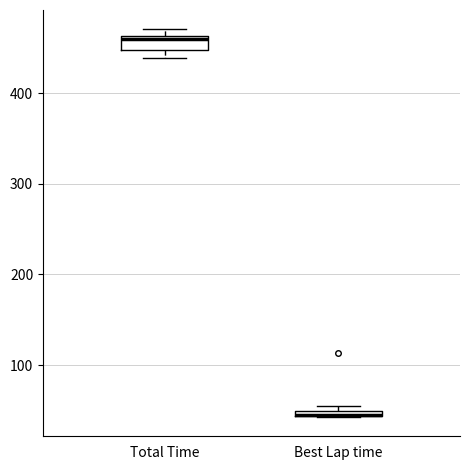

Where is the upper edge of the box for Best Lap time on the y-axis? The values are not printed on the chart, so give them approximately, as read against the axis.

50